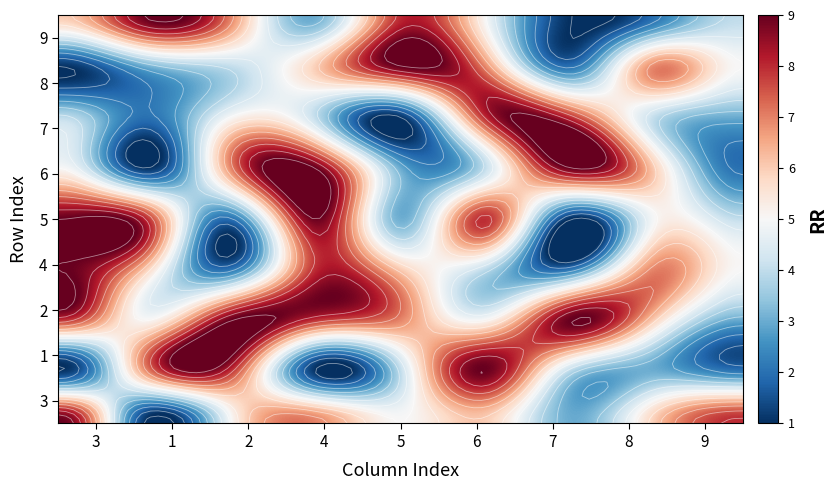

What is the difference between the maximum and minimum values in the 5 series?

8